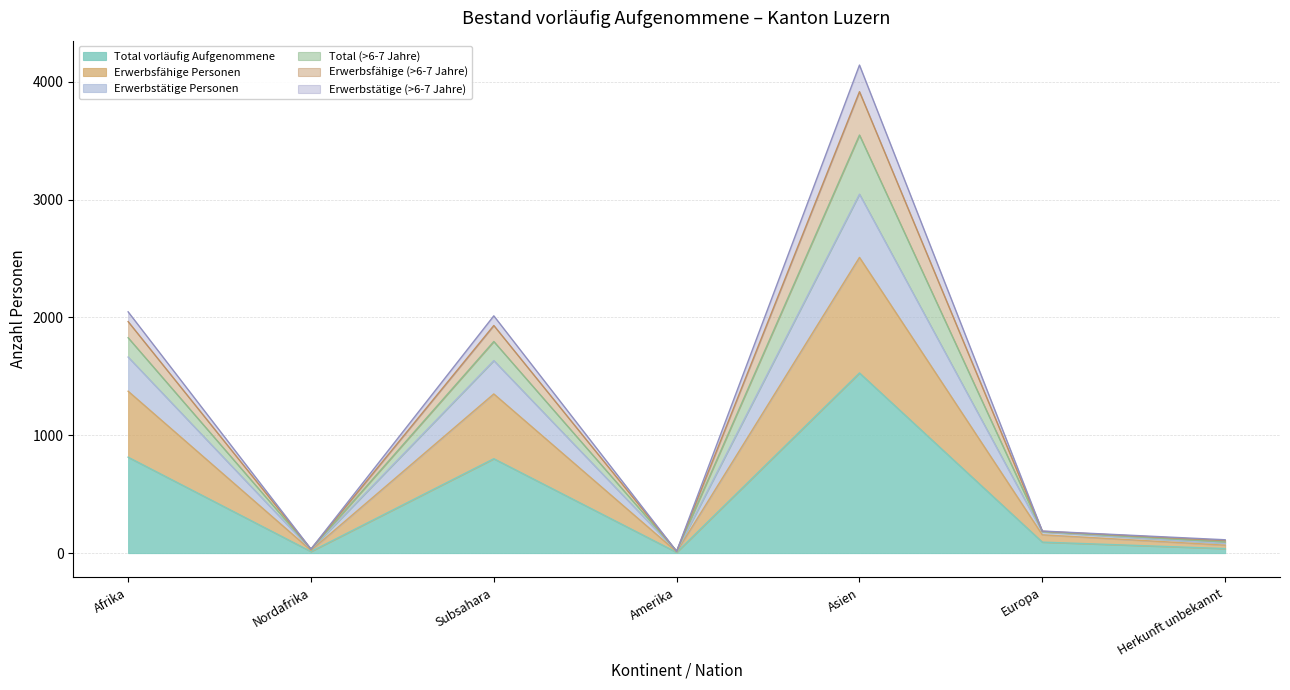

True or false: Total vorläufig Aufgenommene has more than 1 interior local peaks.

True